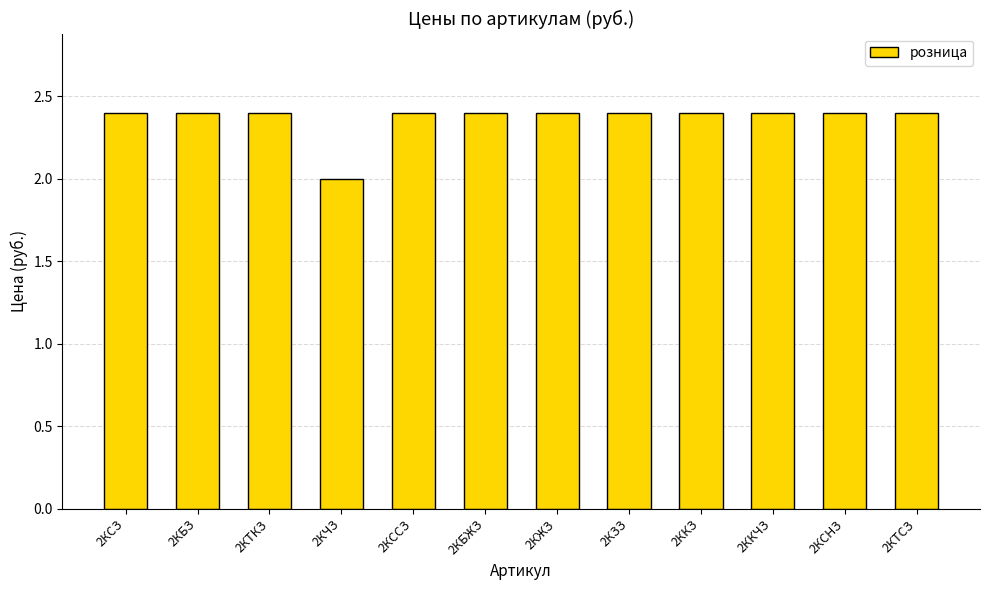

True or false: the data shows 2.4 at 2ККЗ.

True